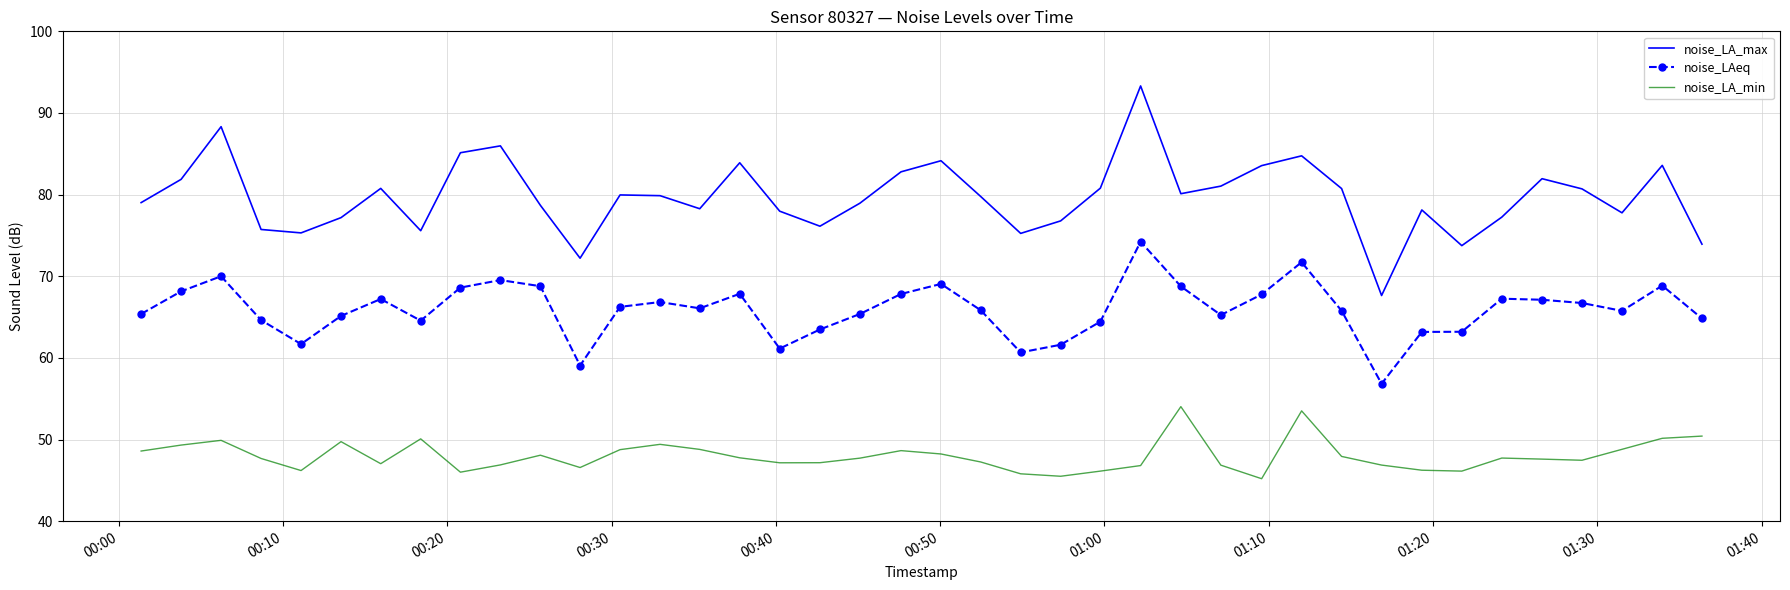

What are all the series names shown in the legend?

noise_LA_max, noise_LAeq, noise_LA_min